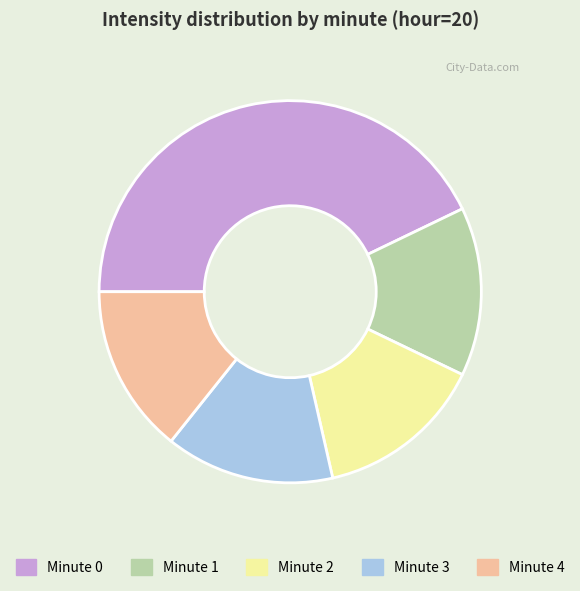

Does Minute 1 account for over 50% of the chart?

No